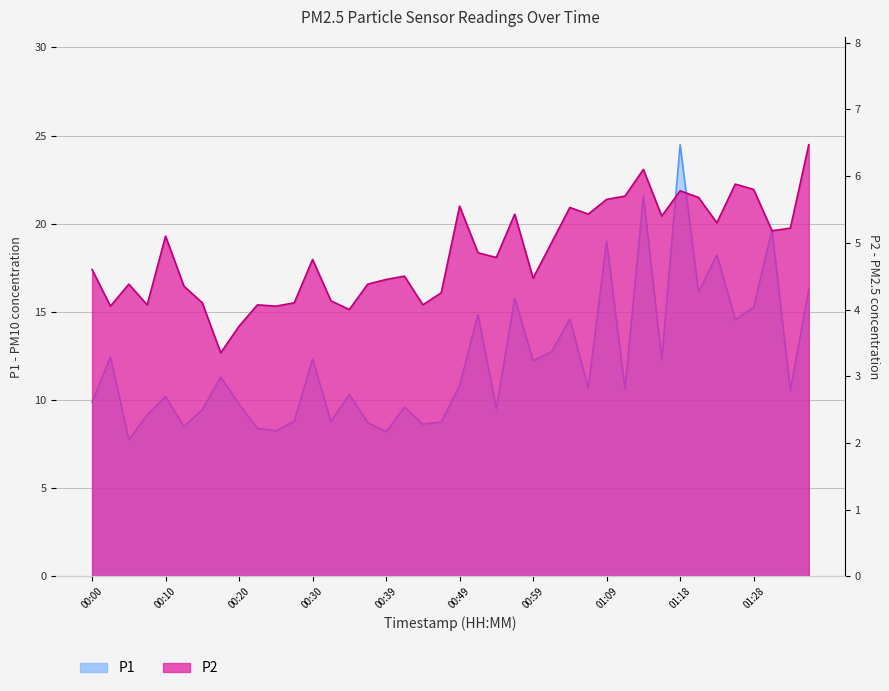

How many lines are shown in the chart?

2